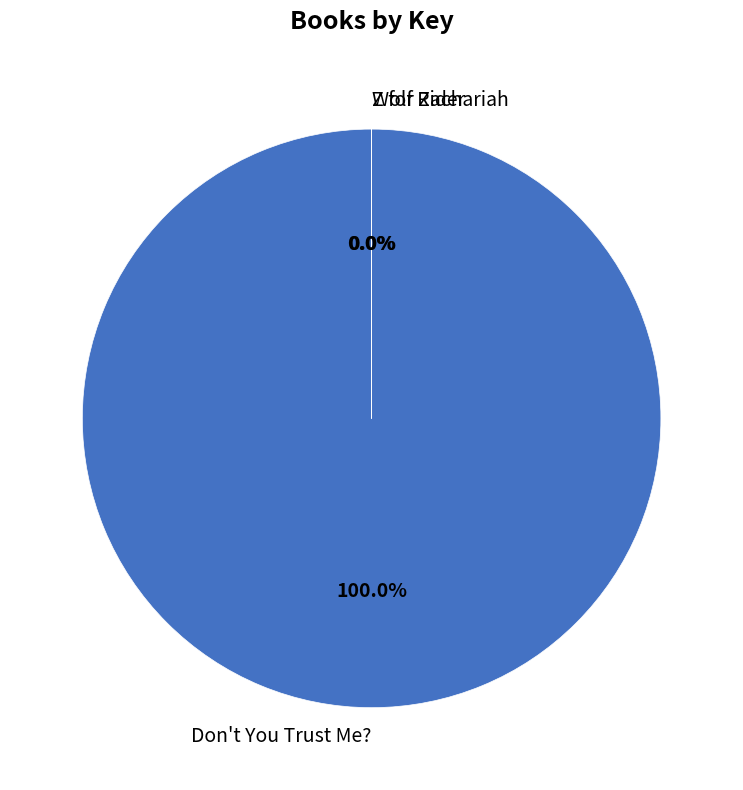

Does any single category account for the majority?

Yes